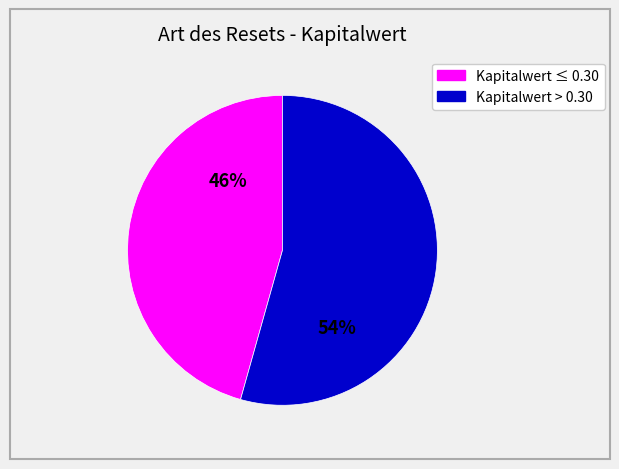

To the nearest percent, what is the average slice percentage?

50%